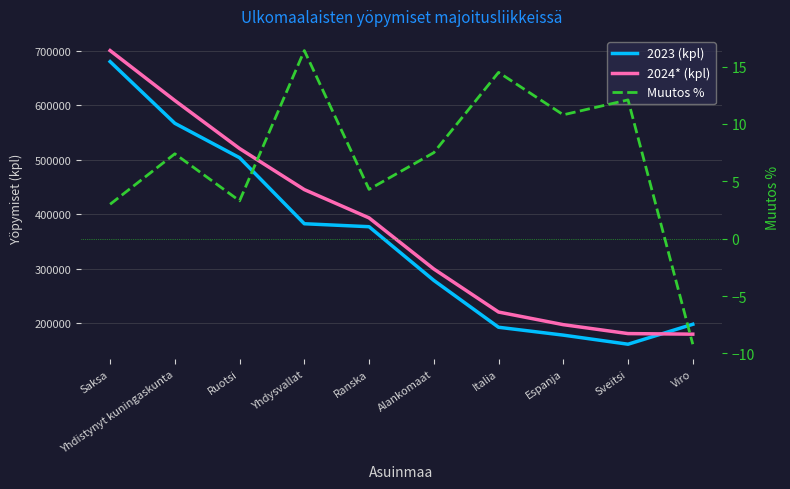

How many values in the 2023 (kpl) series exceed 377216?

4